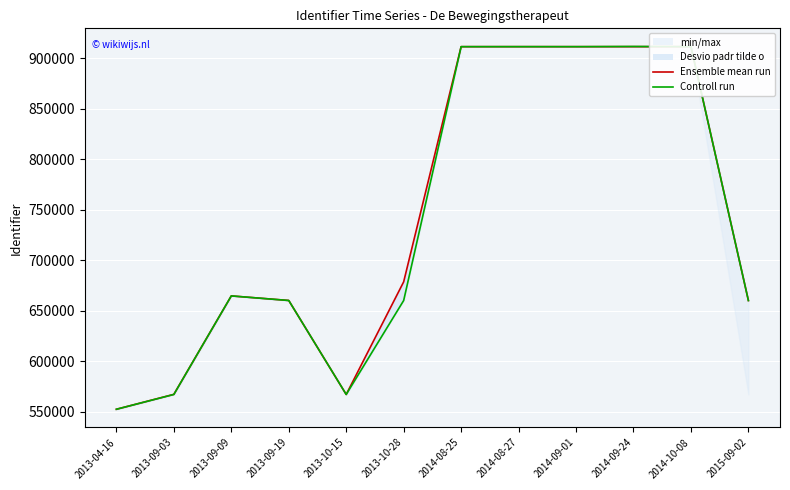

What is the difference between the maximum and minimum values in the Ensemble mean run series?

358970